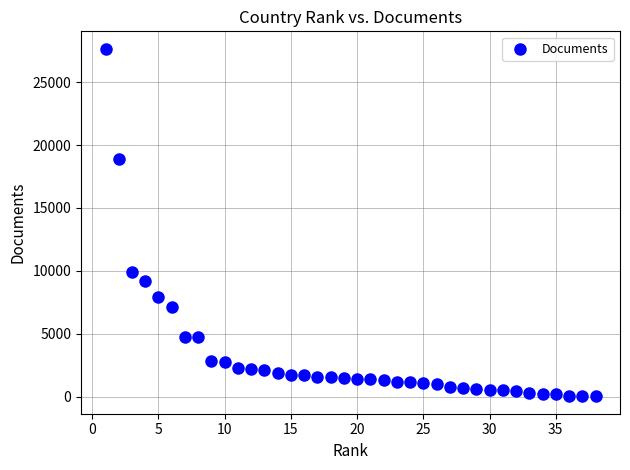

What Y value in the scatter plot is closest to 13842?

9893